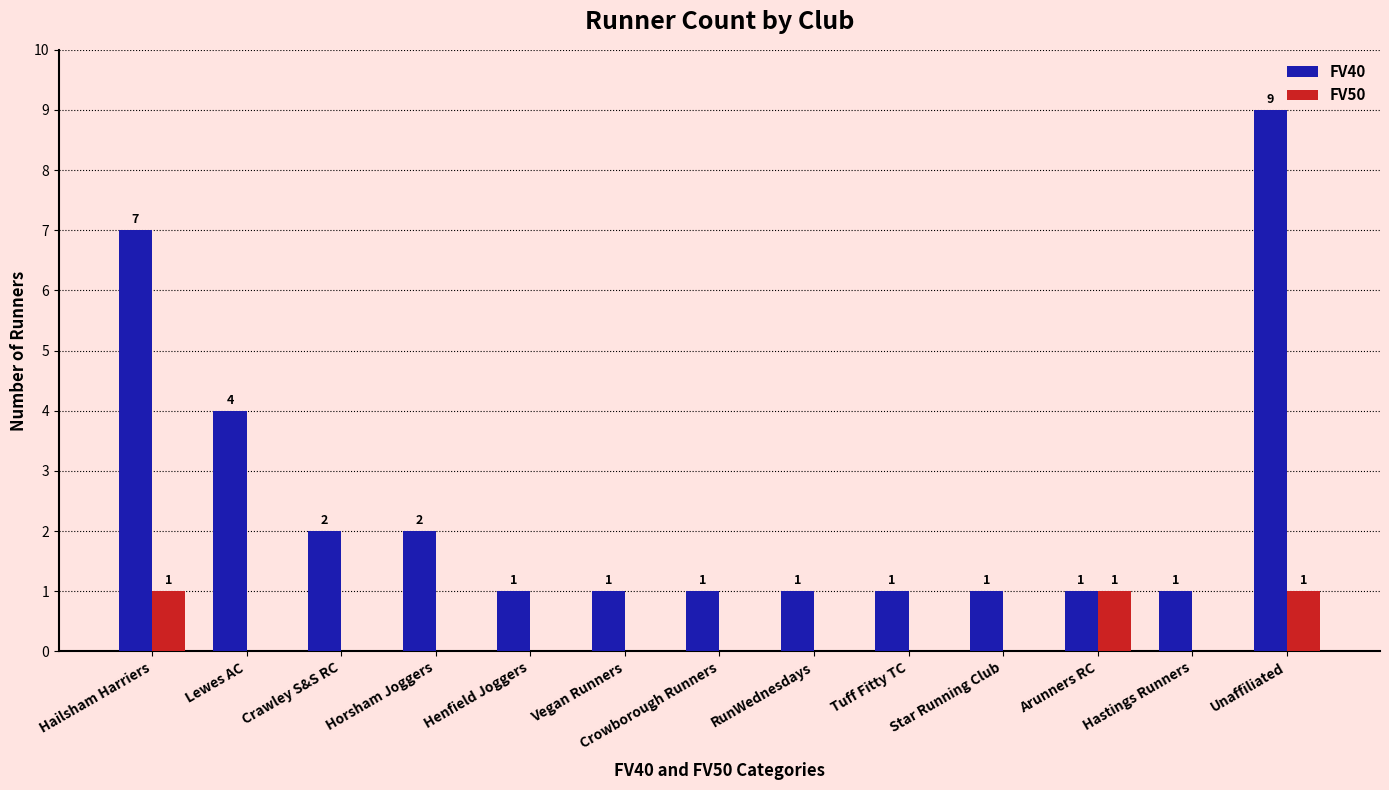

Which series has the largest total across all categories?

FV40